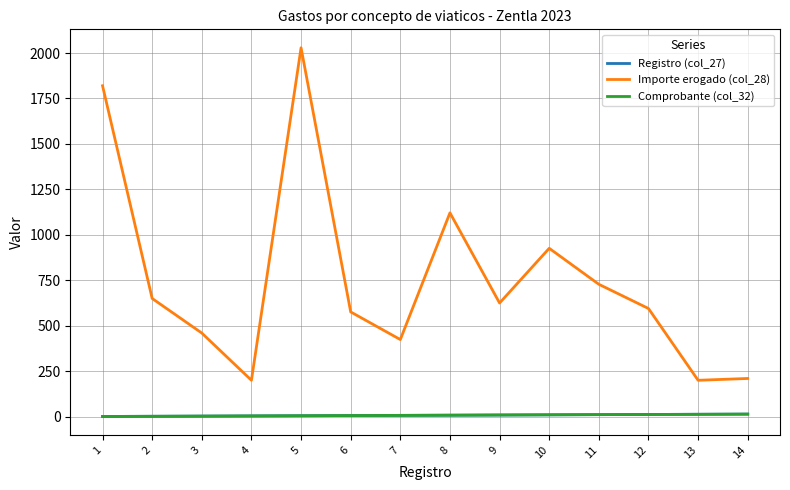

At 5, list the series in order from smallest to largest.

Registro (col_27), Comprobante (col_32), Importe erogado (col_28)